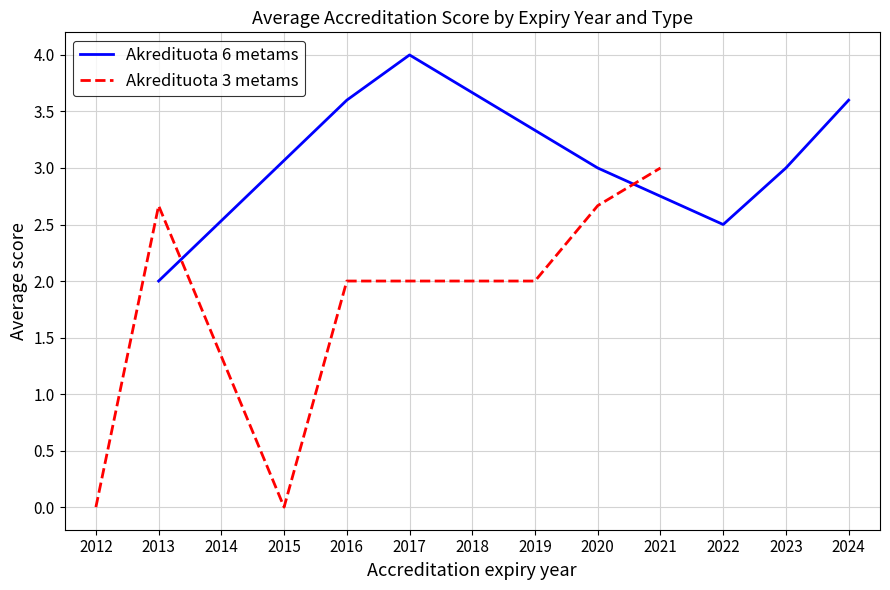

The Akredituota 6 metams series shows 2.5 at 2022. True or false?

True